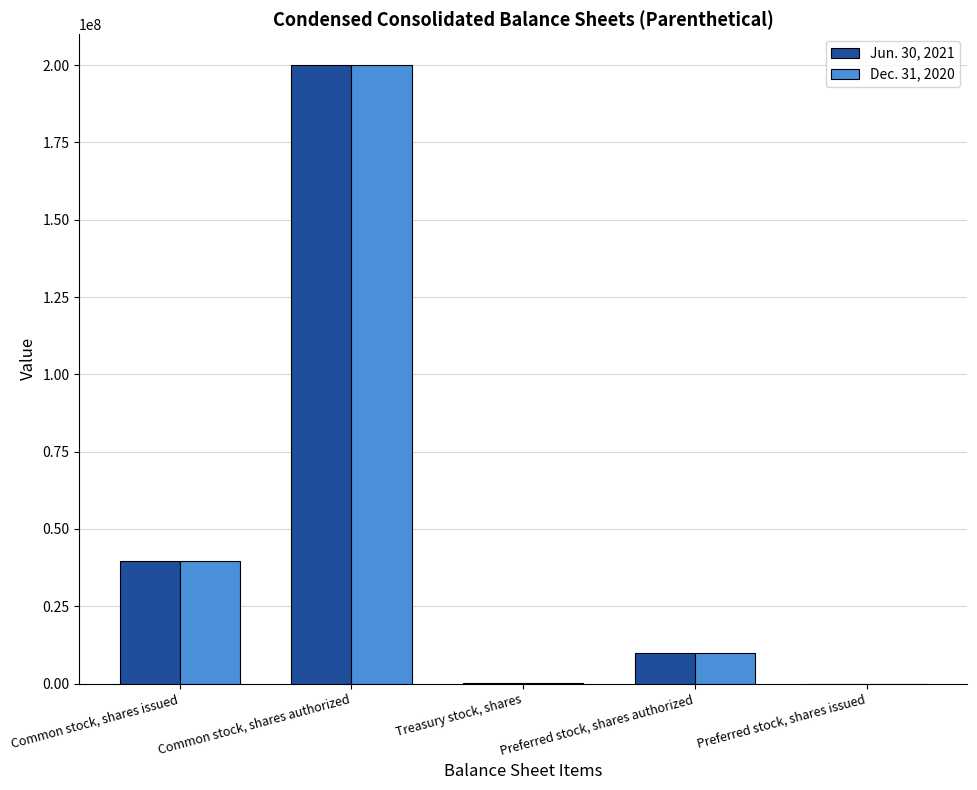

At which category is the sum across all series the highest?

Common stock, shares authorized